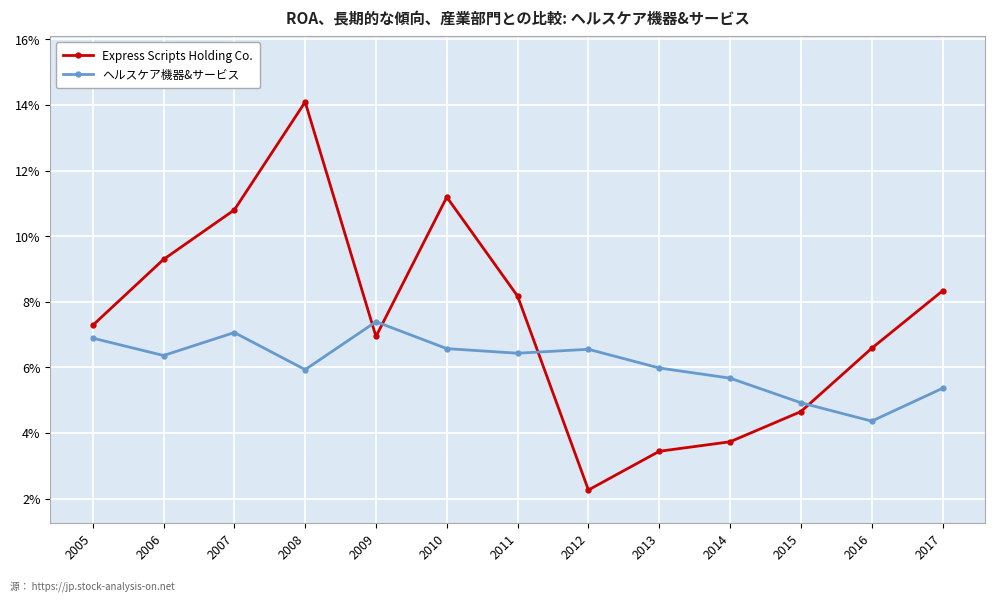

Reading left to right, what are all the values shown in this chart?

Express Scripts Holding Co.: 0.1	0.1	0.1	0.1	0.1	0.1	0.1	0.0	0.0	0.0	0.0	0.1	0.1
ヘルスケア機器&サービス: 0.1	0.1	0.1	0.1	0.1	0.1	0.1	0.1	0.1	0.1	0.0	0.0	0.1